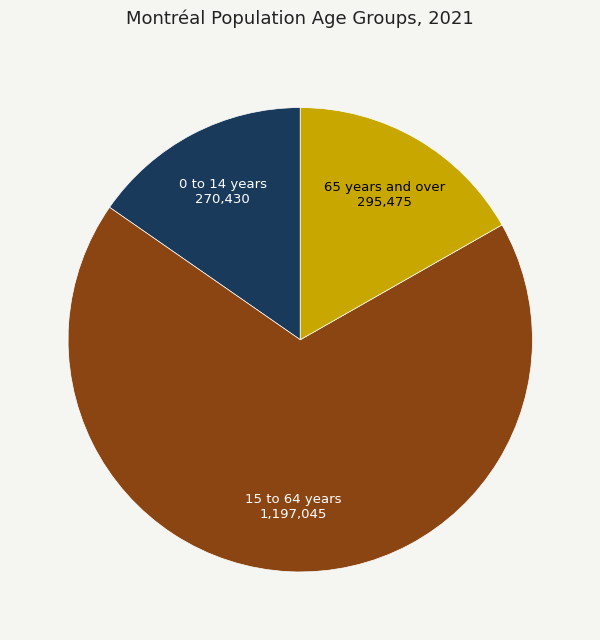

Rank the categories by value from lowest to highest.

0 to 14 years, 65 years and over, 15 to 64 years